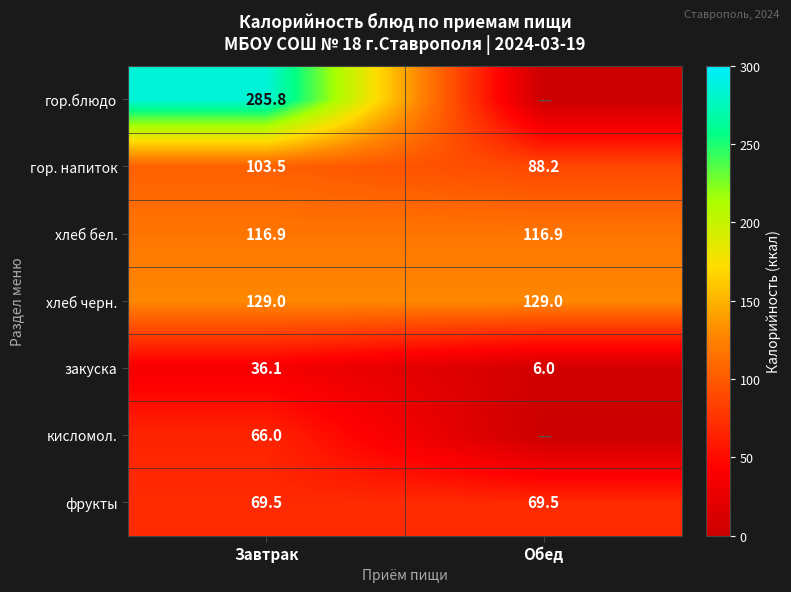

Where does the закуска series first go above 36?

Завтрак